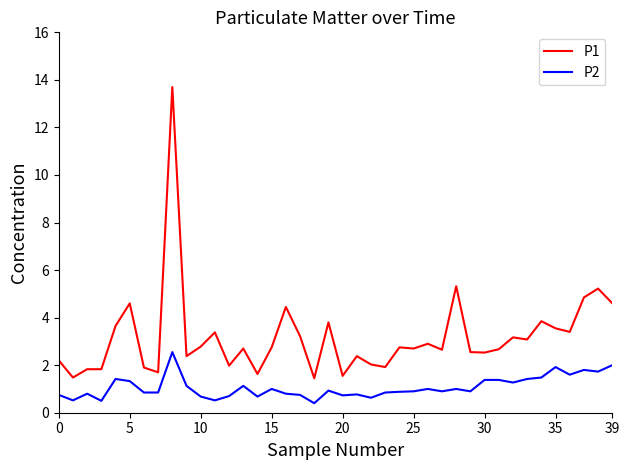

List the series in order of their peak value, lowest first.

P2, P1